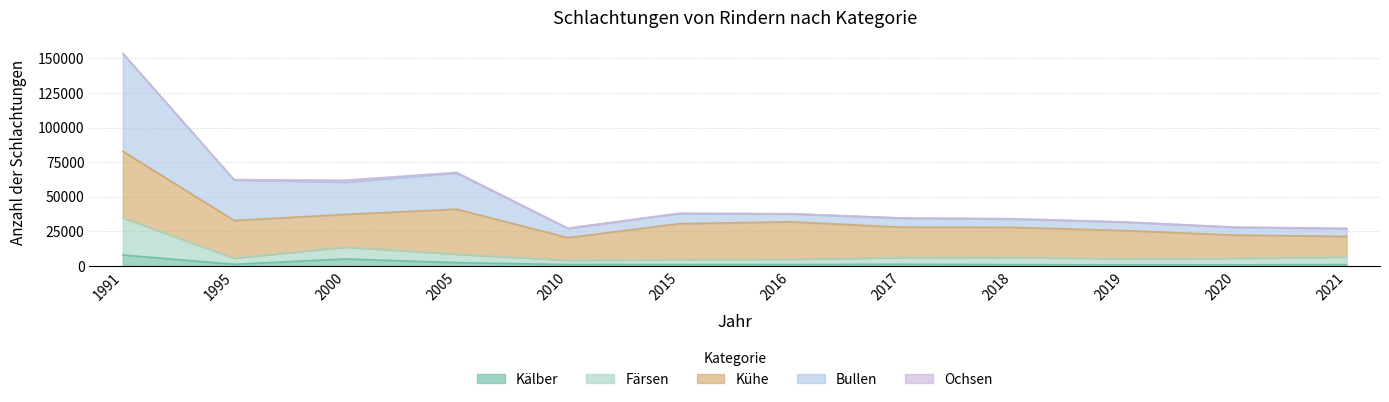

At which category does Kälber reach its first local valley?

1995